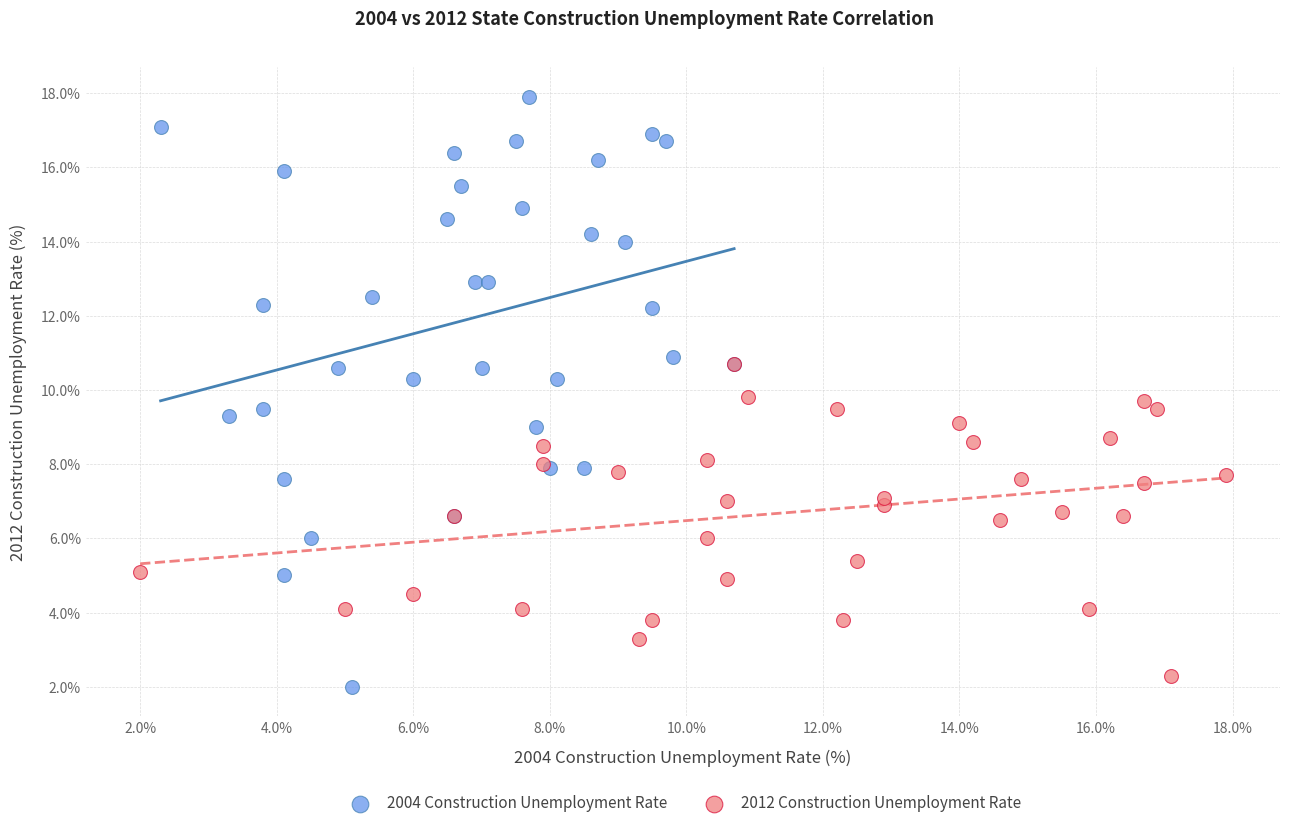

Which series has the widest spread of Y values?

2004 Construction Unemployment Rate